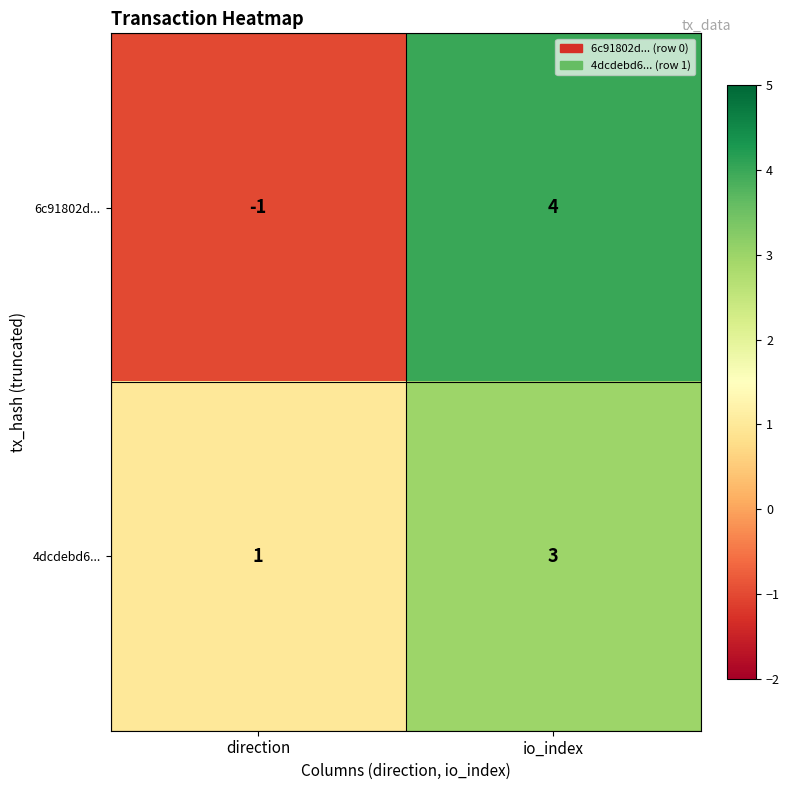

The value of 4dcdebd6... at direction is 1. True or false?

True